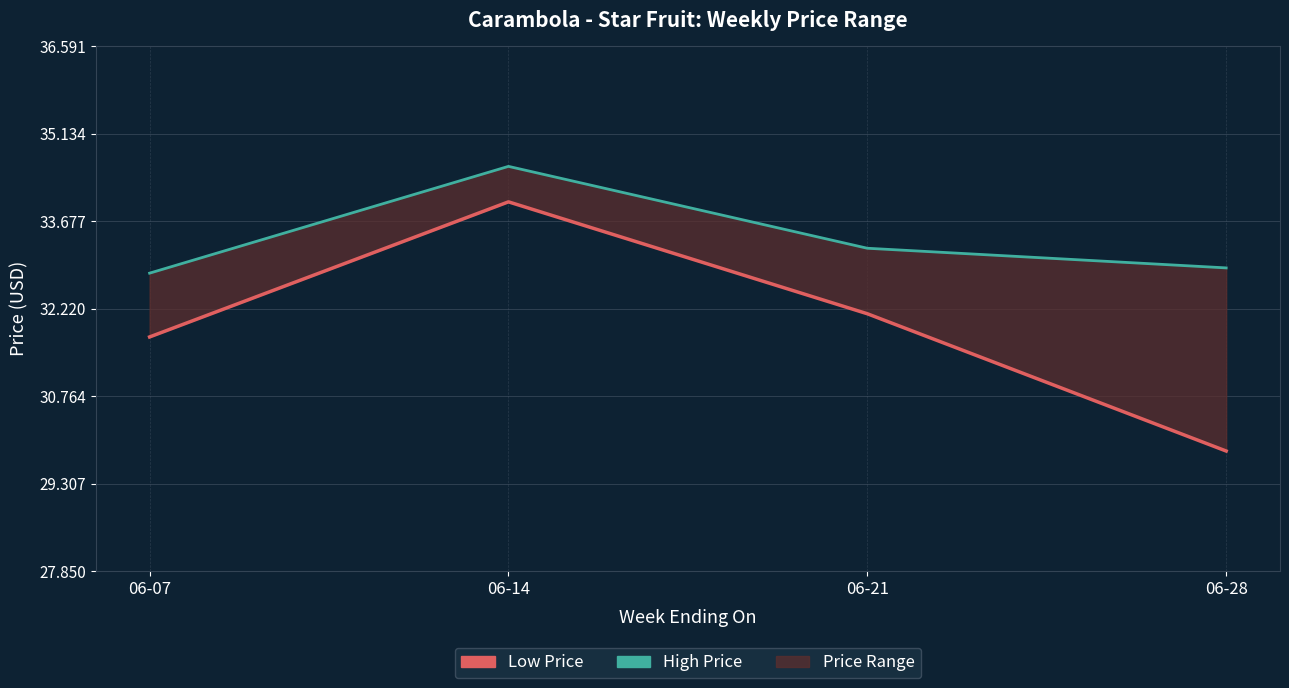

What is the value of the Low Price point at the 4th from the left?

29.9